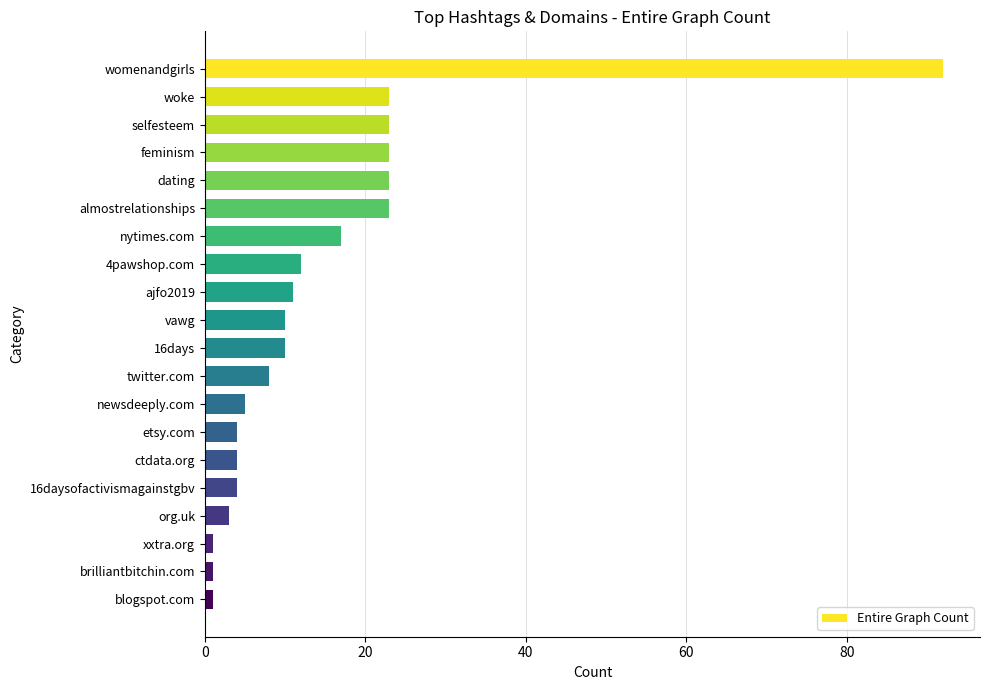

Which has a higher value, xxtra.org or womenandgirls?

womenandgirls